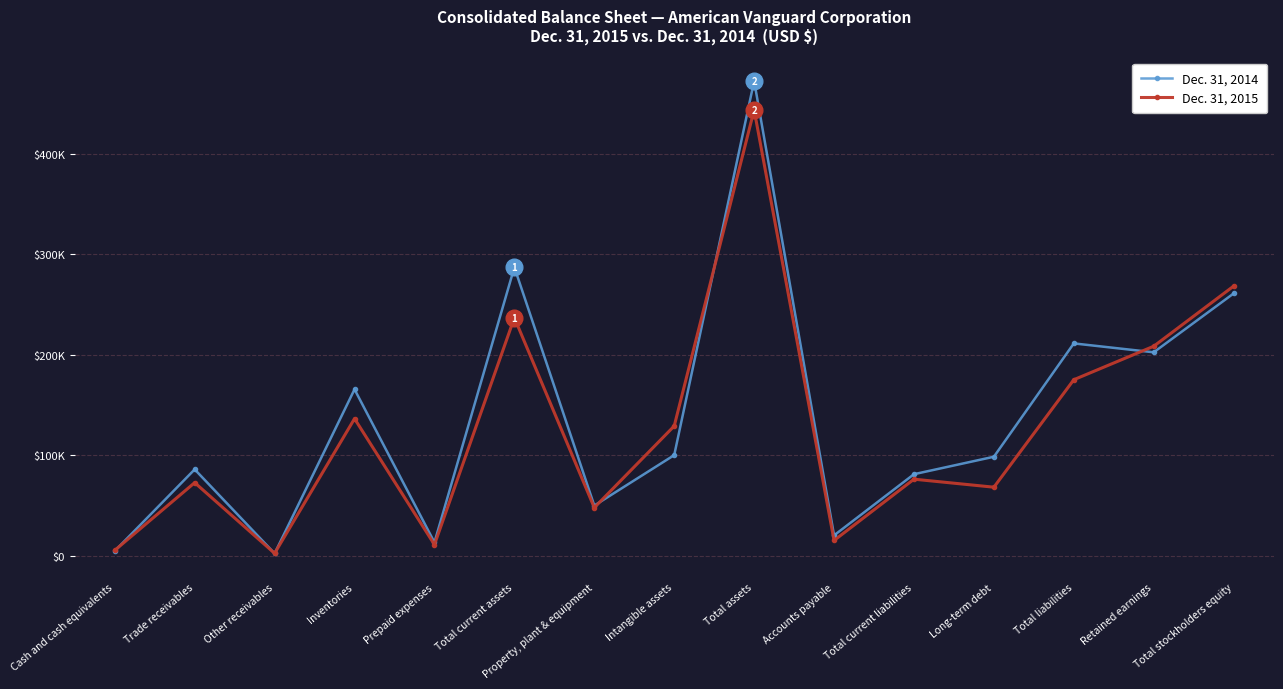

At which label is Dec. 31, 2015 closest to 223046?

Total current assets